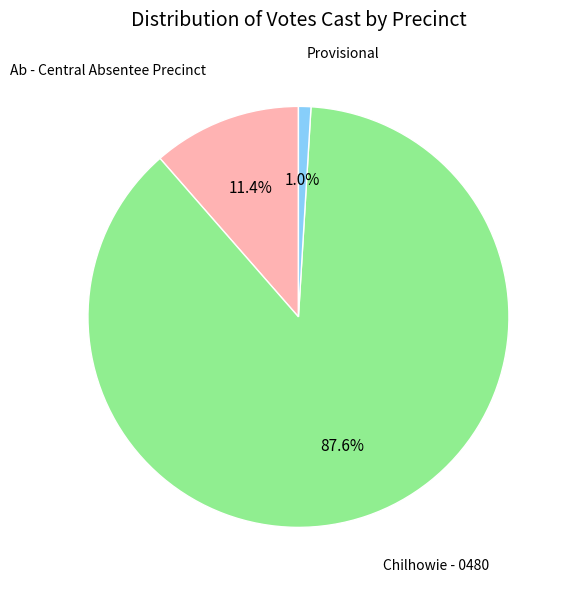

Between Chilhowie - 0480 and Ab - Central Absentee Precinct, which is larger?

Chilhowie - 0480